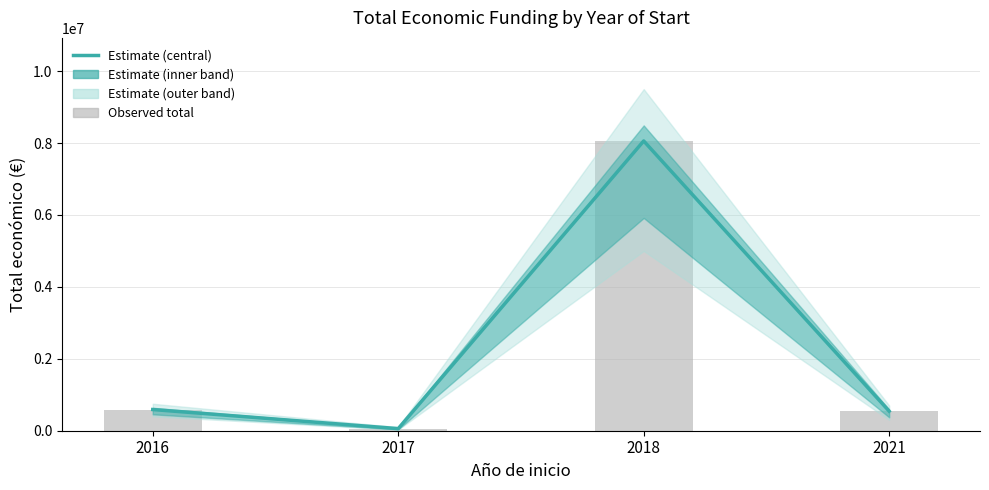

How many categories are shown in the chart?

4